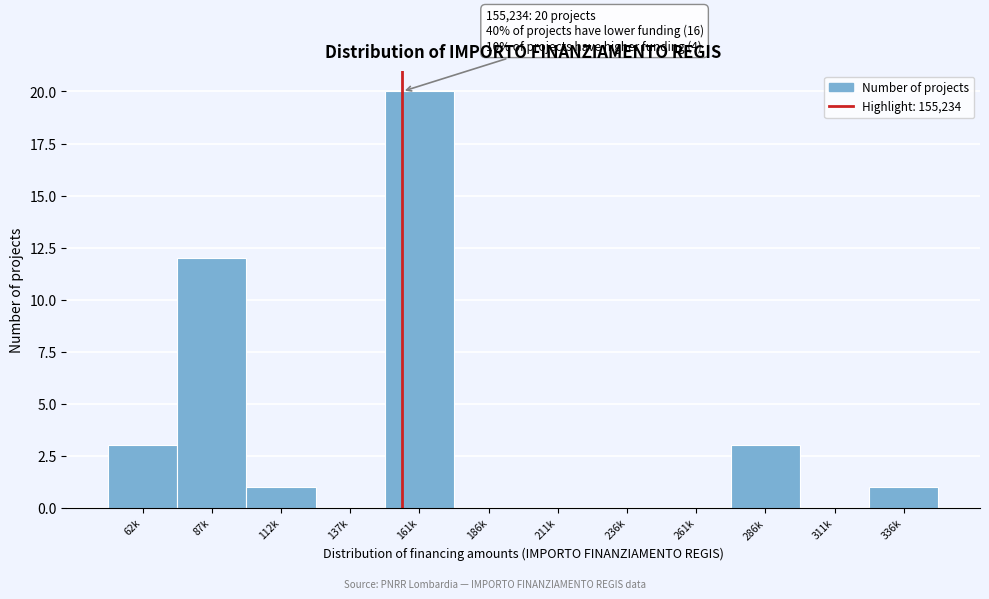

Reading right to left, what are all the values shown in this chart?

336k=1	311k=0	286k=3	261k=0	236k=0	211k=0	186k=0	161k=20	137k=0	112k=1	87k=12	62k=3